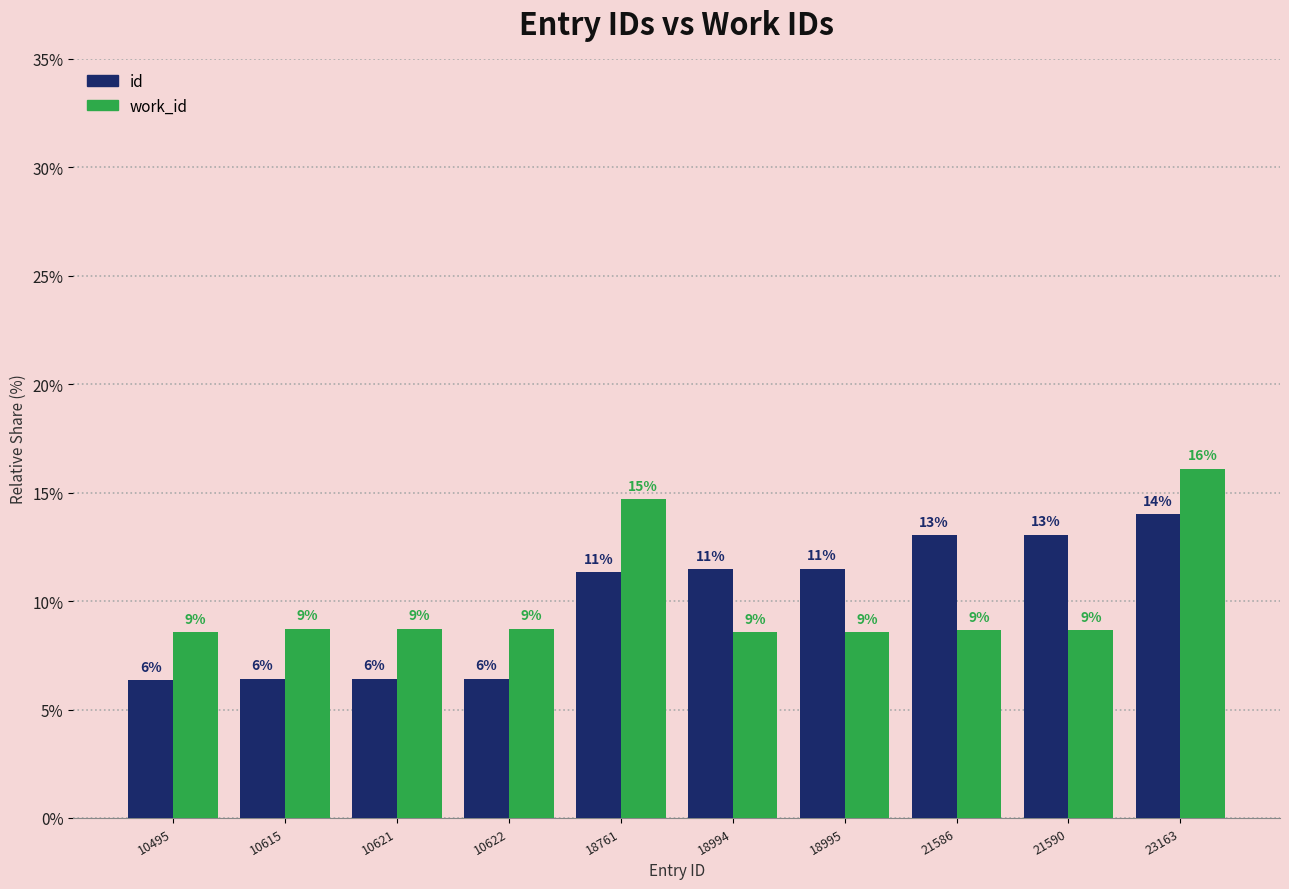

How many bars are there in each group?

2